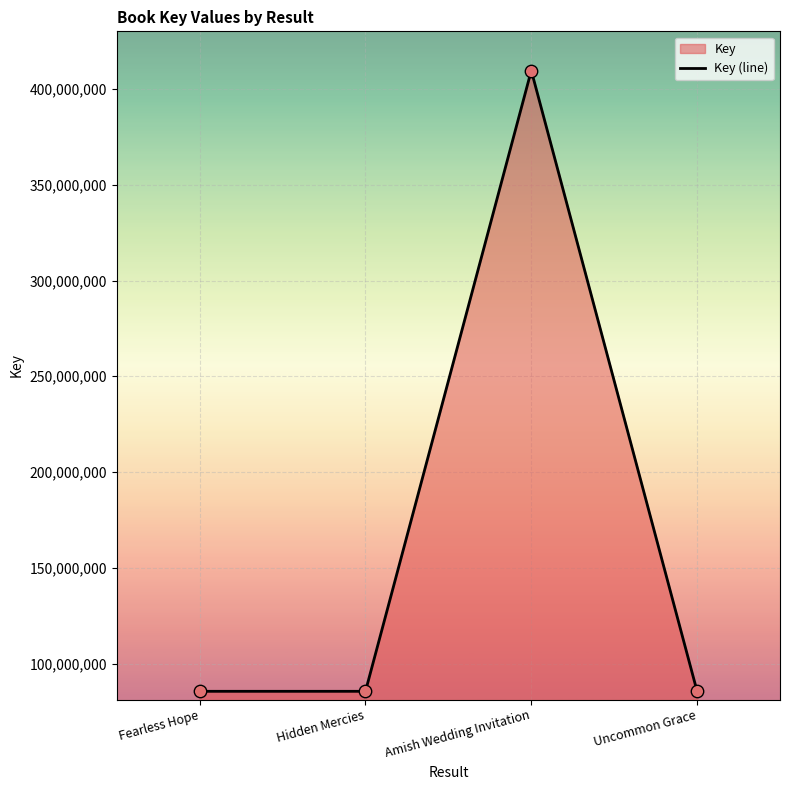

What is the ratio of the value at Uncommon Grace to the value at Hidden Mercies?

1.0